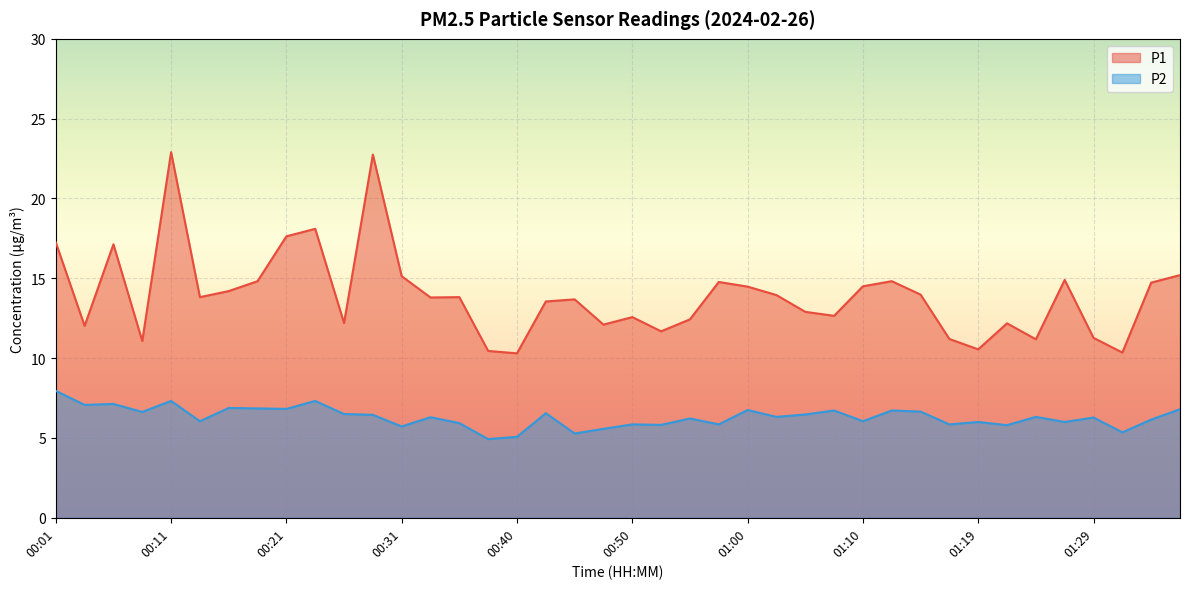

Which series changed the most between 00:14 and 00:40?

P1